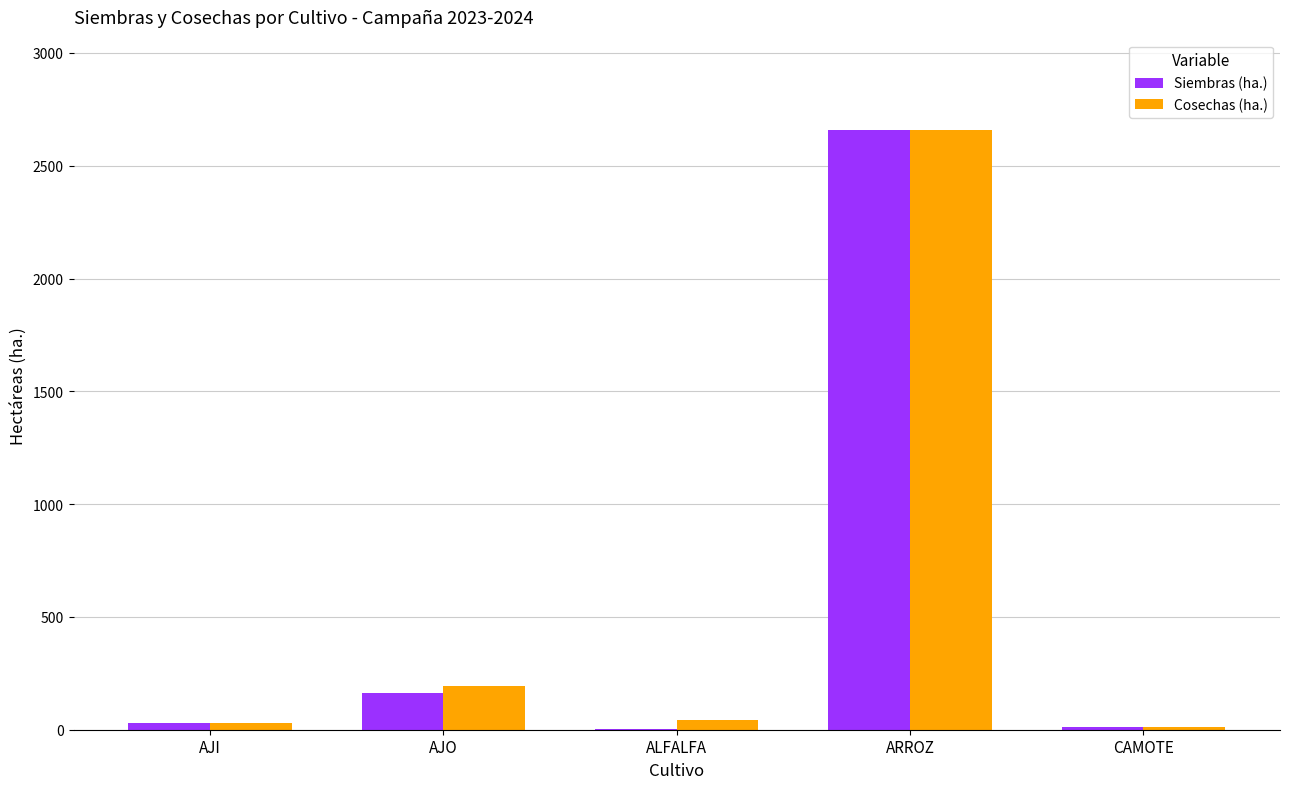

What is the average value of the Siembras (ha.) series?

574